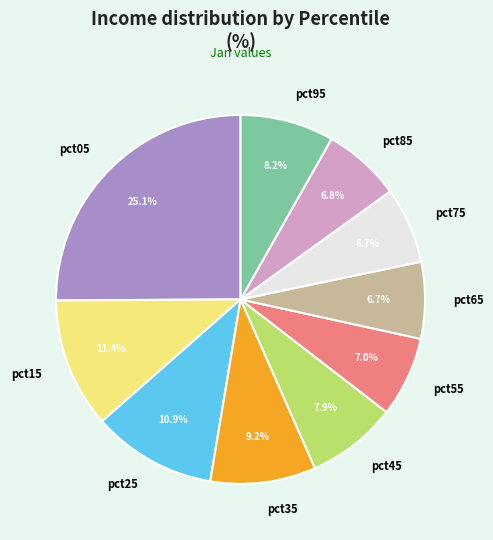

Is pct35 the majority of the pie?

No